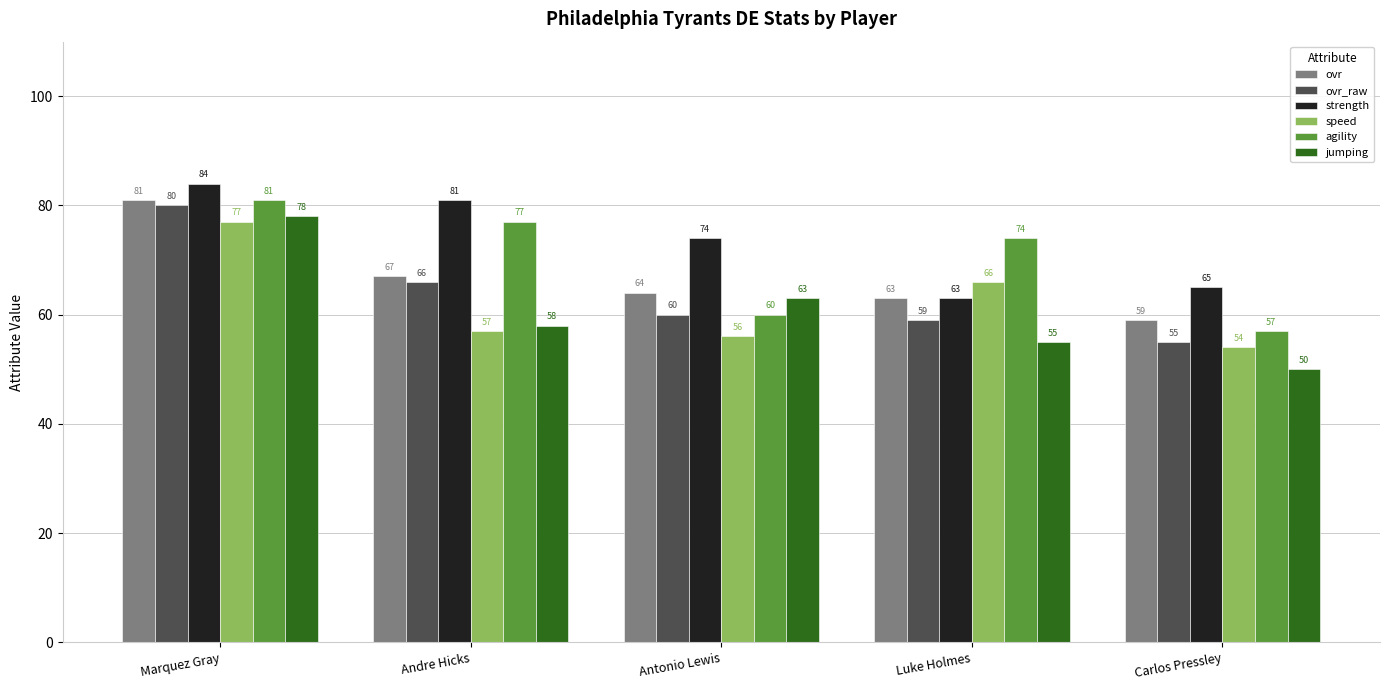

Which category has the lowest value in the speed series?

Carlos Pressley